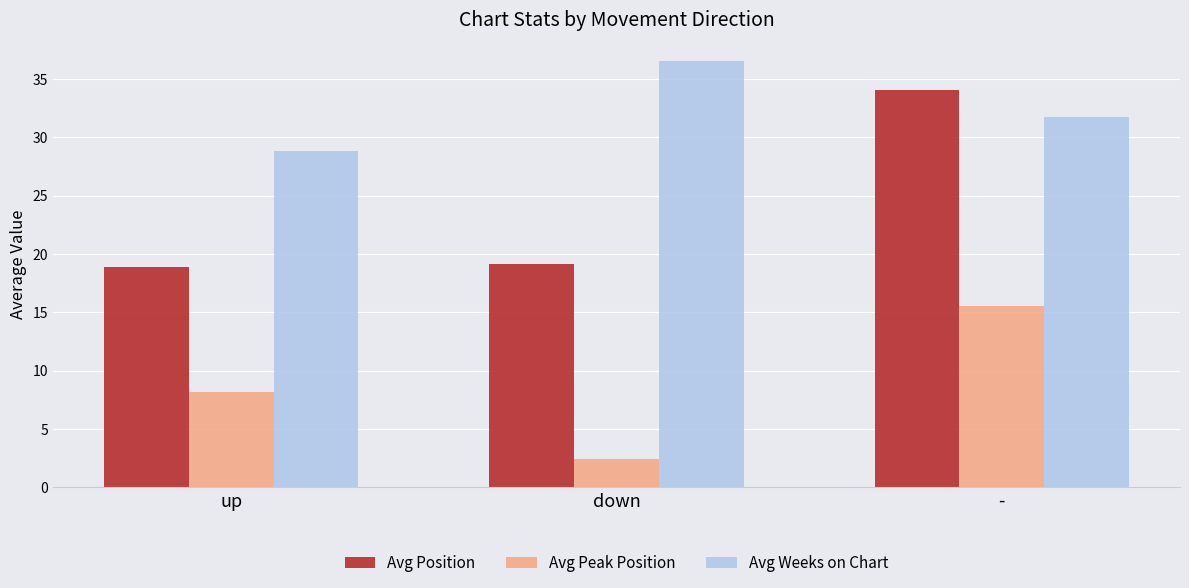

True or false: Avg Weeks on Chart has a value of 7.9 at up.

False